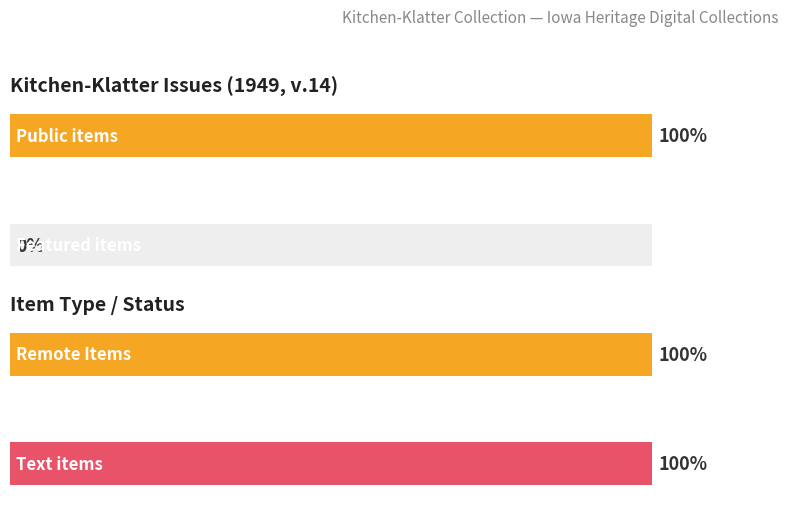

Is the value of featured at v. 14, n. 03 greater than the value of public at v. 14, n. 11?

No